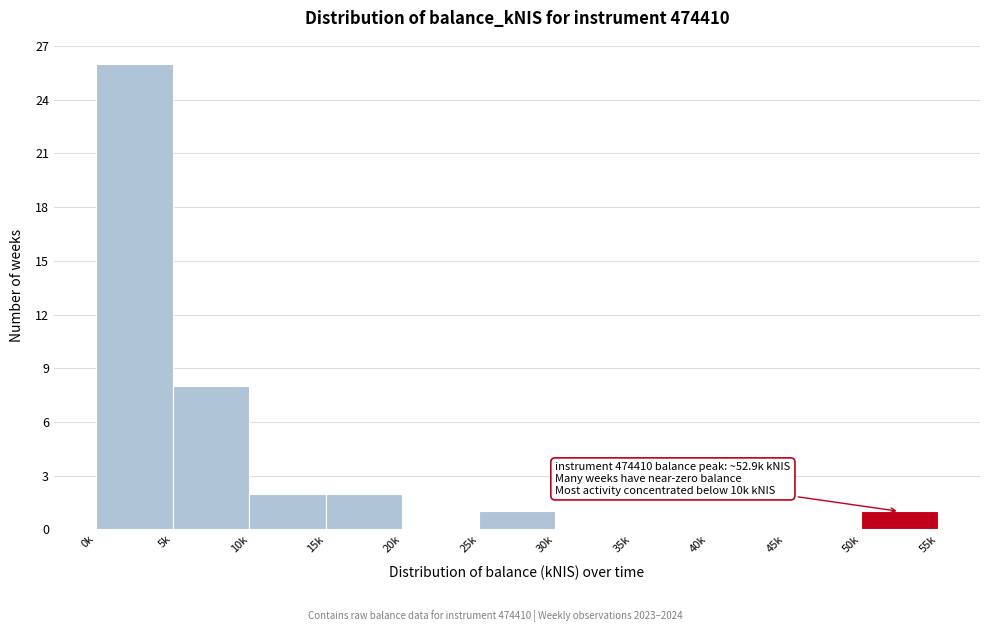

Reading left to right, list all the values displayed in this chart.

0k=26	5k=8	10k=2	15k=2	20k=0	25k=1	30k=0	35k=0	40k=0	45k=0	50k=1